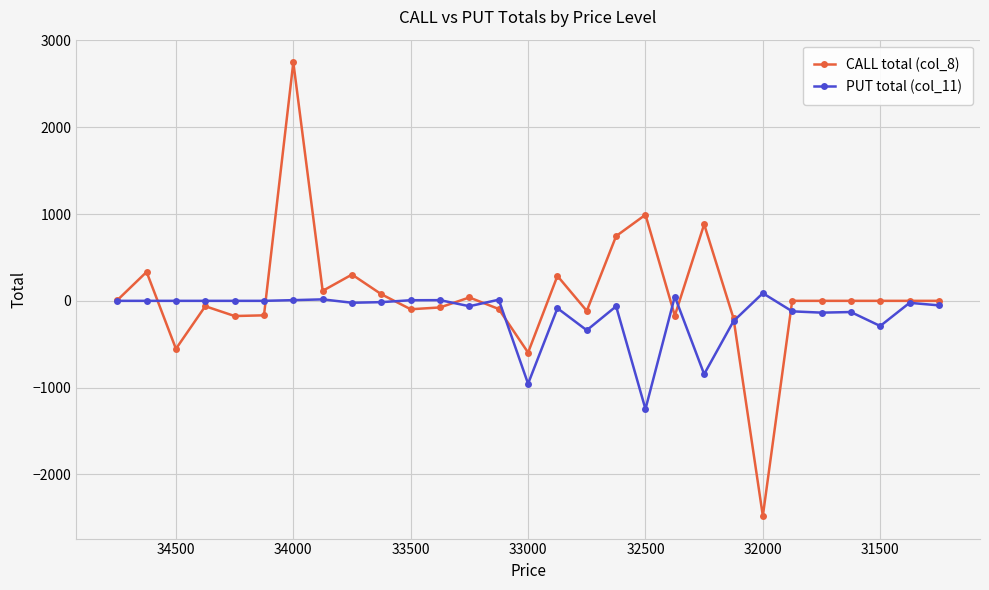

What are all the series names shown in the legend?

CALL total (col_8), PUT total (col_11)